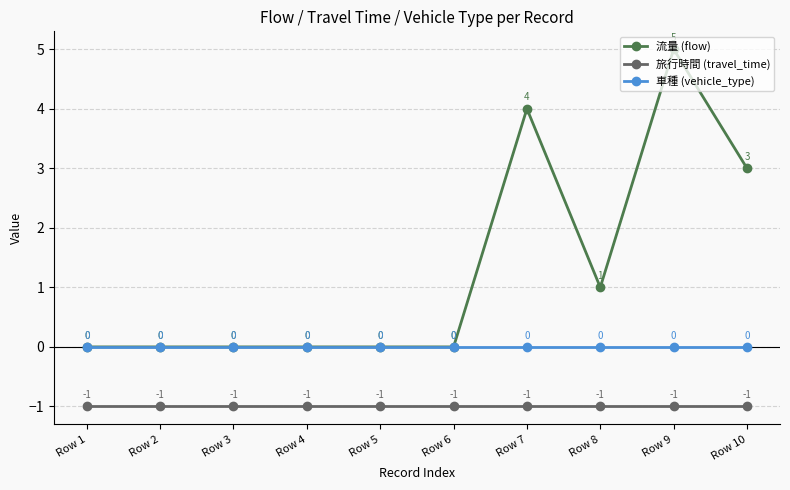

Rank the series by their average value, from highest to lowest.

流量 (flow), 車種 (vehicle_type), 旅行時間 (travel_time)